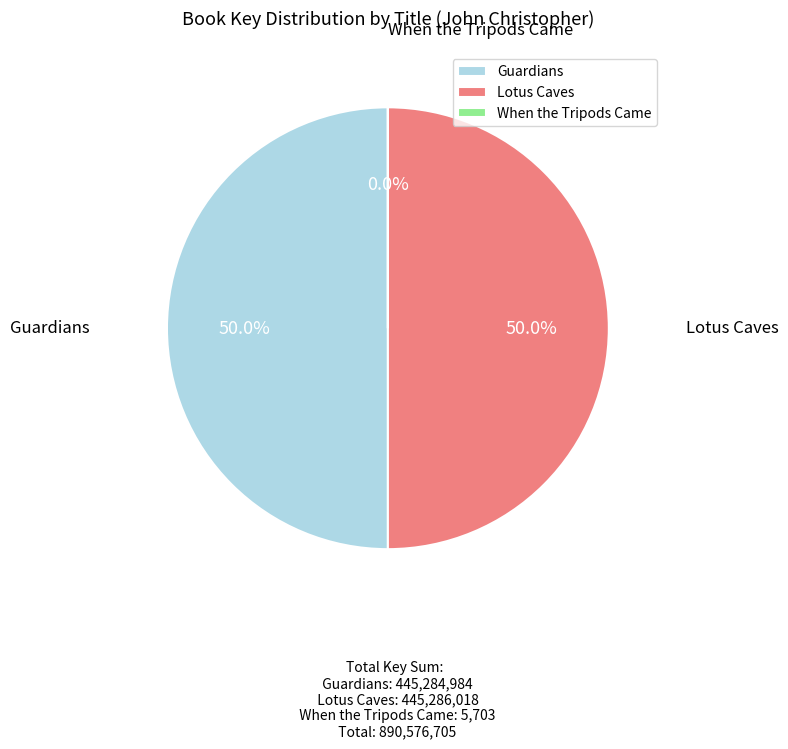

To the nearest percent, what percentage of the pie is Guardians?

50%